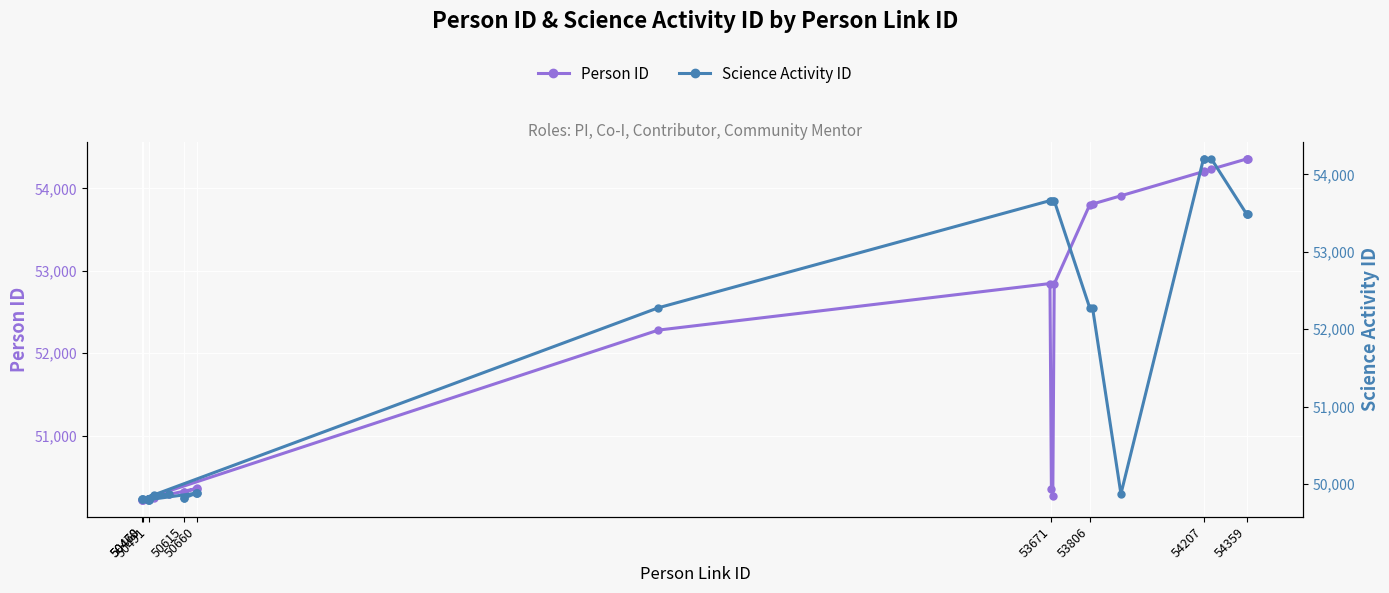

List the series in order of their overall mean, highest first.

Person ID, Science Activity ID